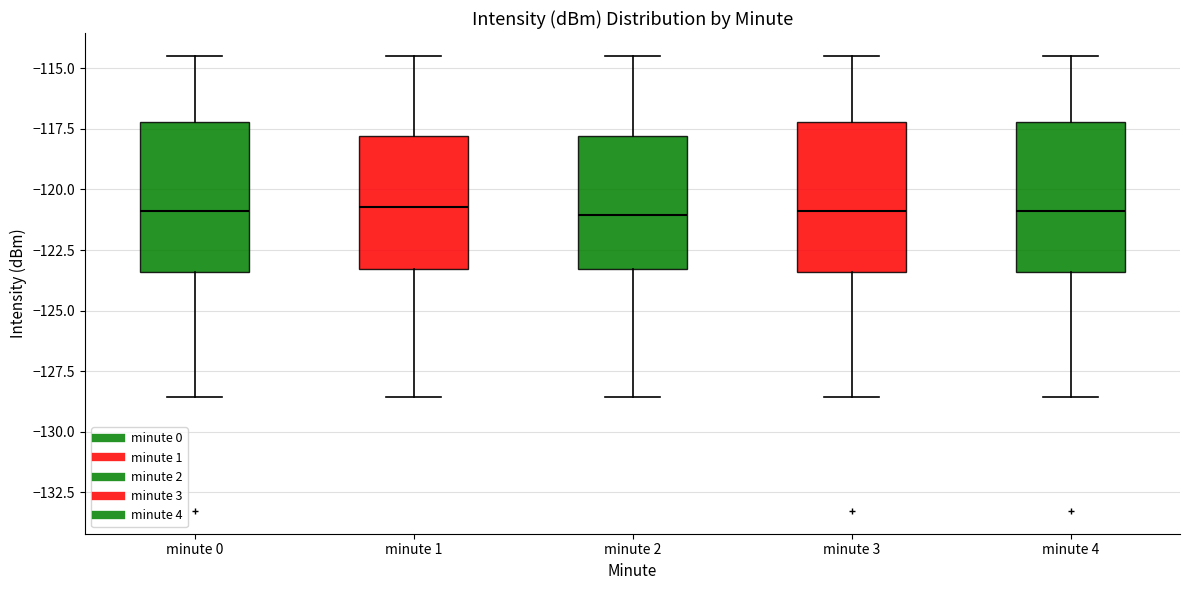

Reading left to right, transcribe this box plot: for each box, give where its median line is, the range the box spans, and where its two whiskers end, as read against the y-axis. The values are not printed on the chart, so give them approximately, as read against the axis.

minute 0: median -121.0, box -123.5 to -117.0, whiskers -128.5 to -114.5
minute 1: median -120.5, box -123.5 to -118.0, whiskers -128.5 to -114.5
minute 2: median -121.0, box -123.5 to -118.0, whiskers -128.5 to -114.5
minute 3: median -121.0, box -123.5 to -117.0, whiskers -128.5 to -114.5
minute 4: median -121.0, box -123.5 to -117.0, whiskers -128.5 to -114.5